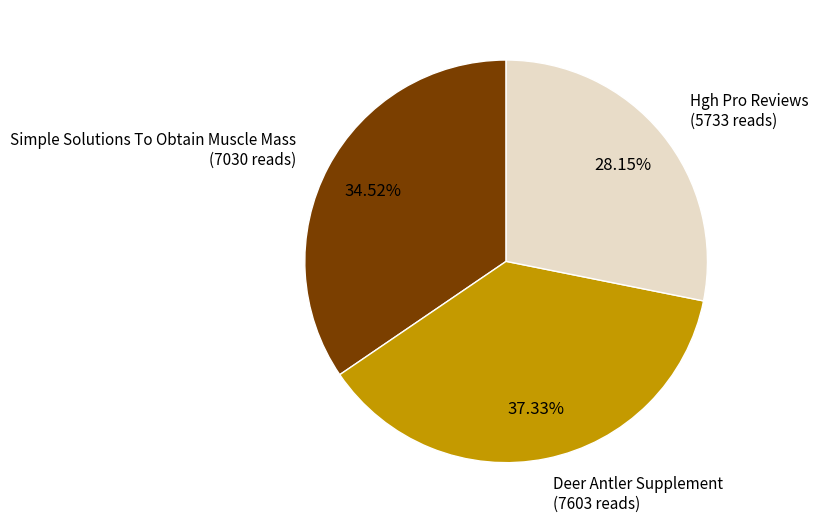

The Deer Antler Supplement slice represents 30% of the pie. True or false?

False